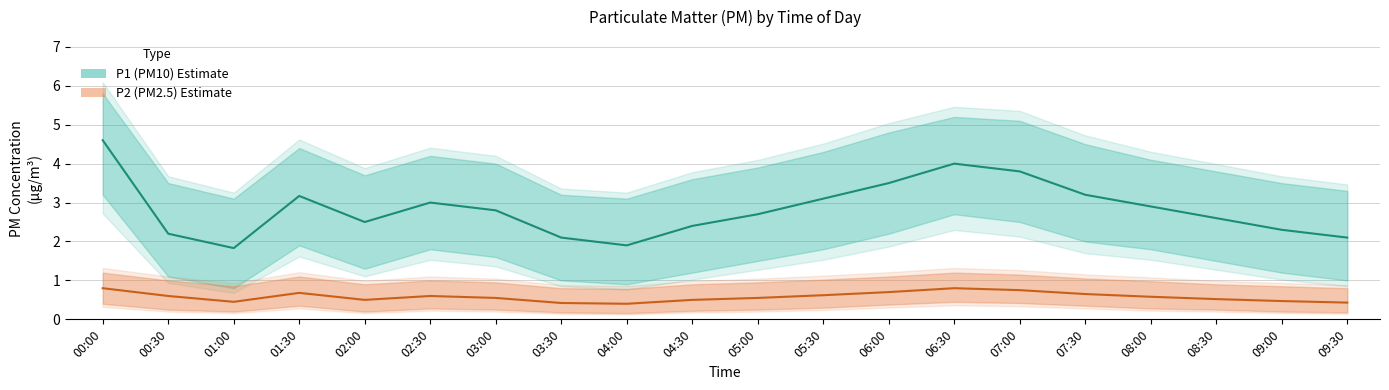

What is the label of the 13th point from the left?

06:00